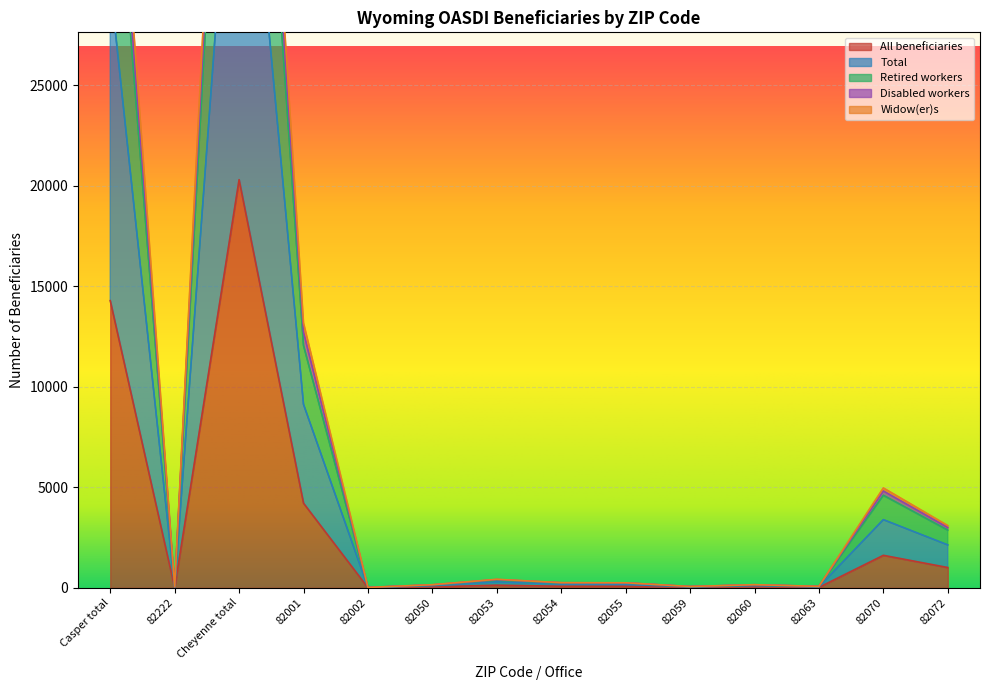

At which category does Disabled workers reach its first local peak?

Cheyenne total